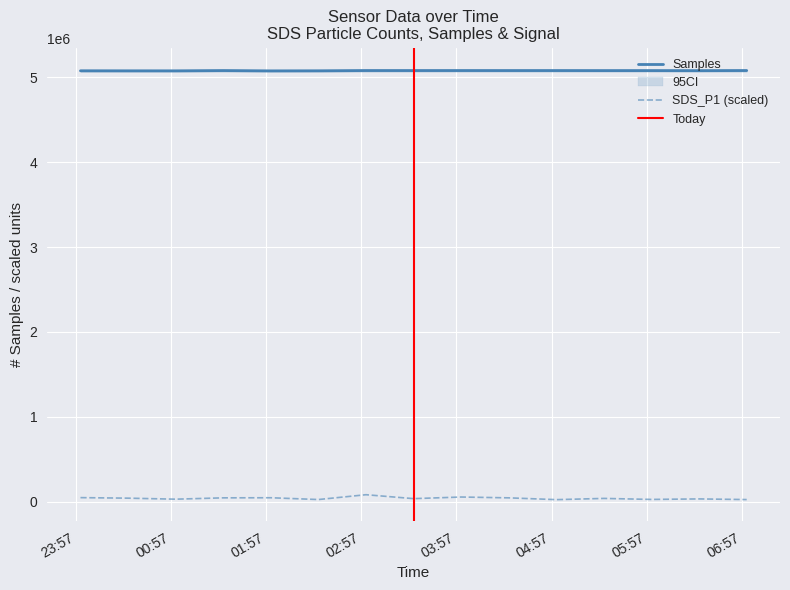

True or false: SDS_P1 (scaled) and Samples intersect in this chart.

False